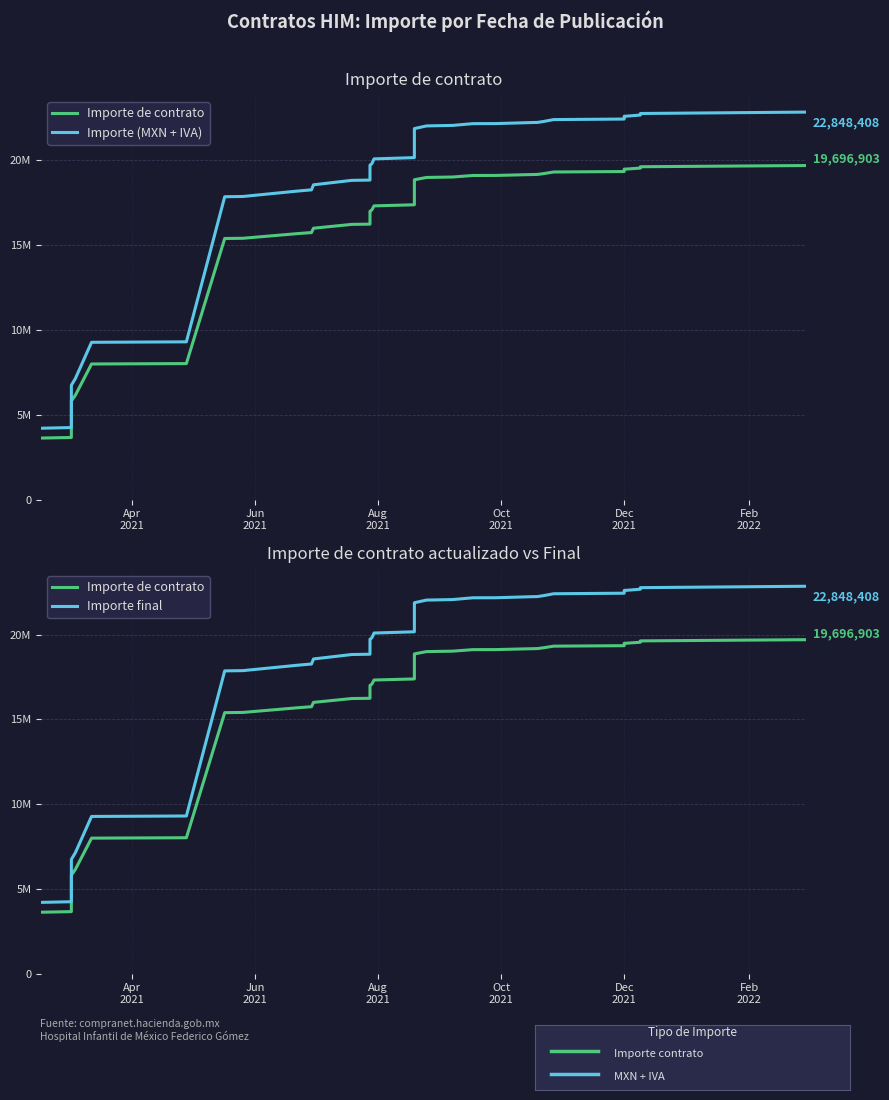

True or false: Importe (MXN + IVA) and Importe final cross at least once.

False